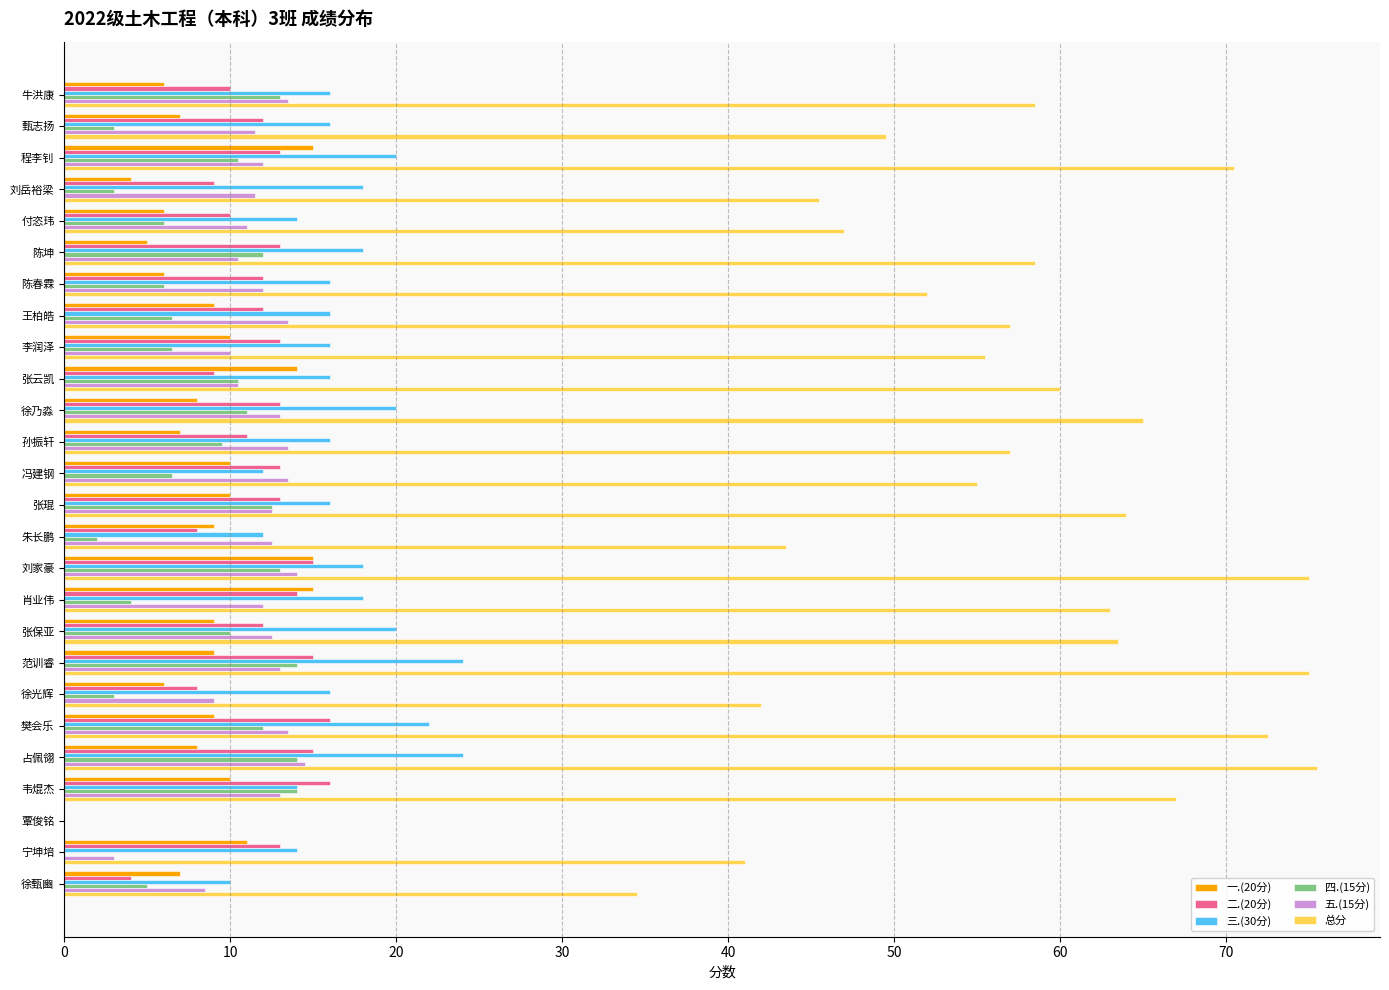

How many values in 三.(30分) are above zero?

25